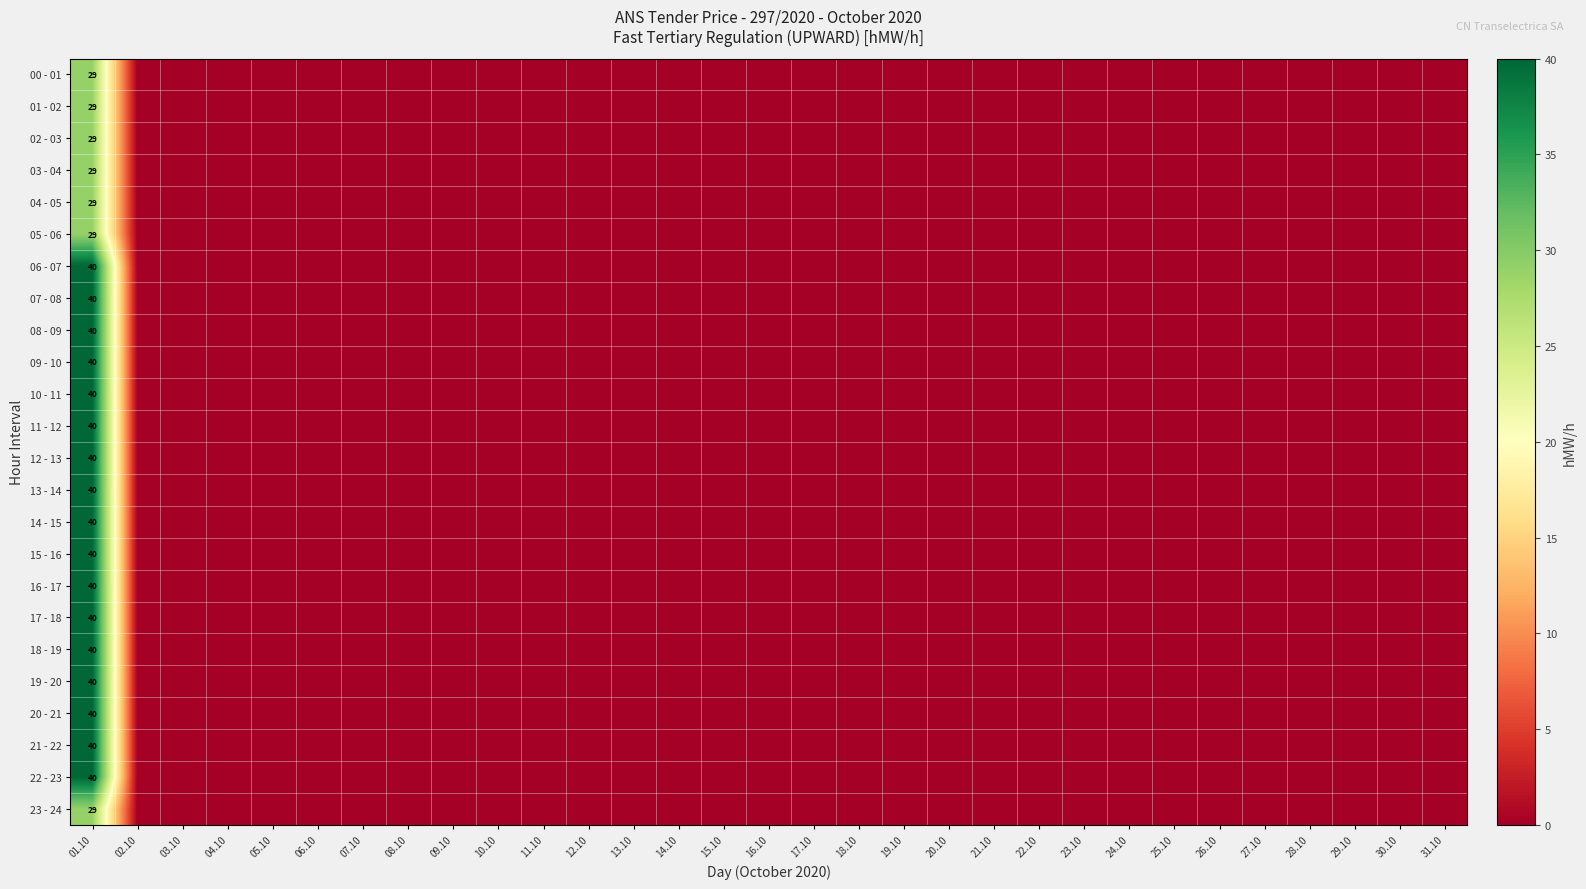

What is the difference between the highest and lowest values at 01.10?

11